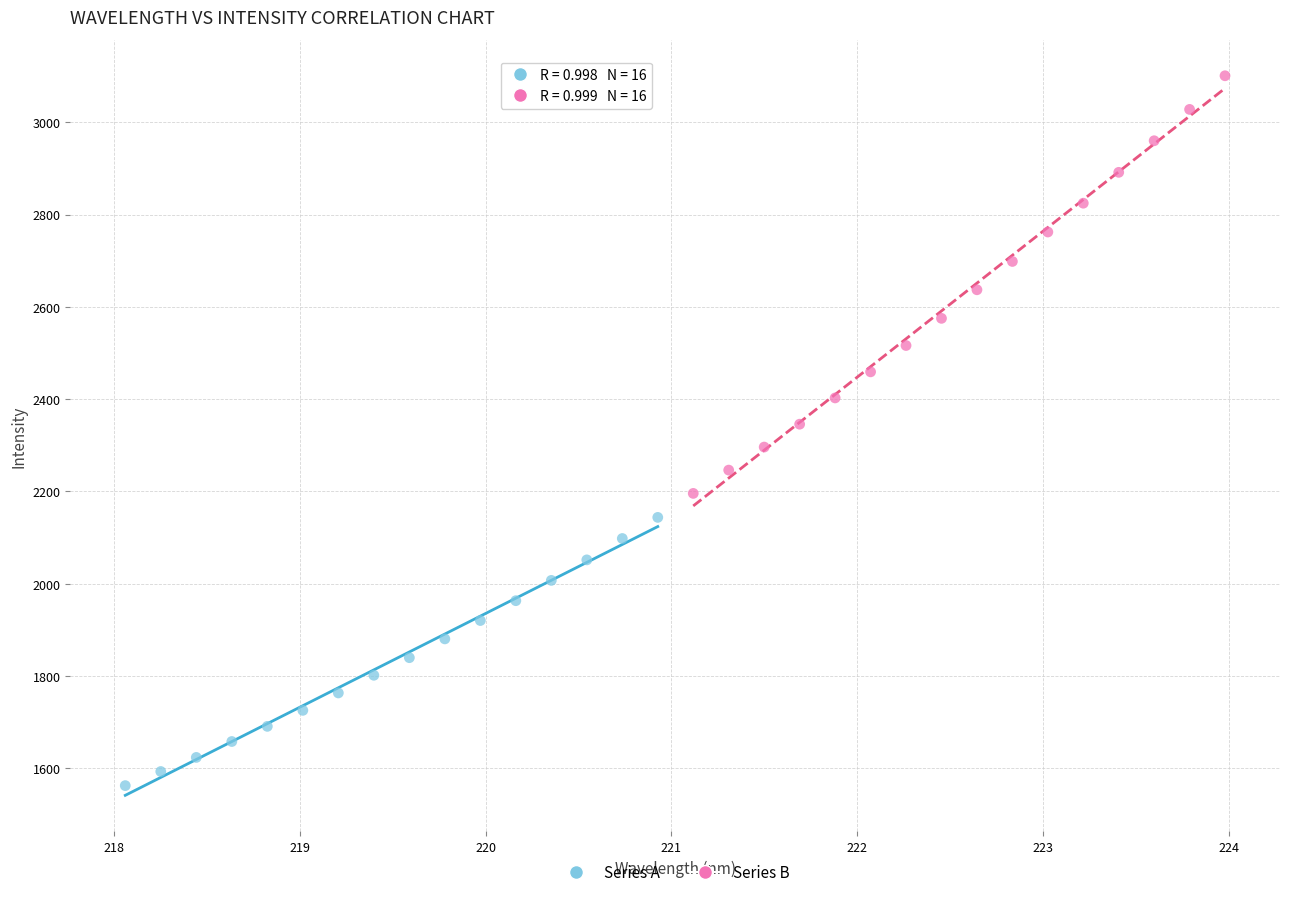

Which series has the widest spread of Y values?

Series B